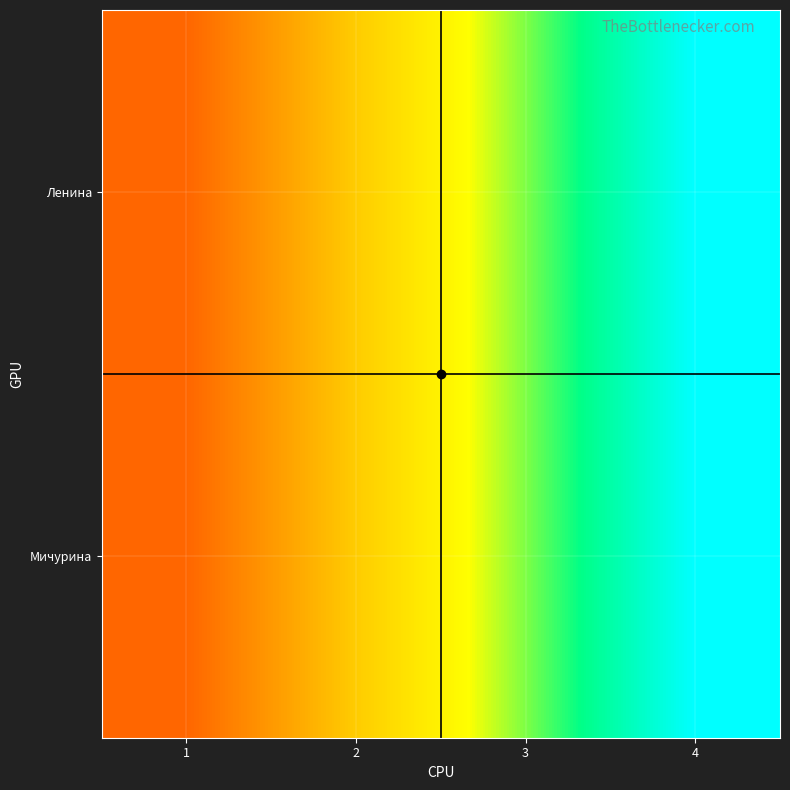

How many categories are shown in the chart?

4